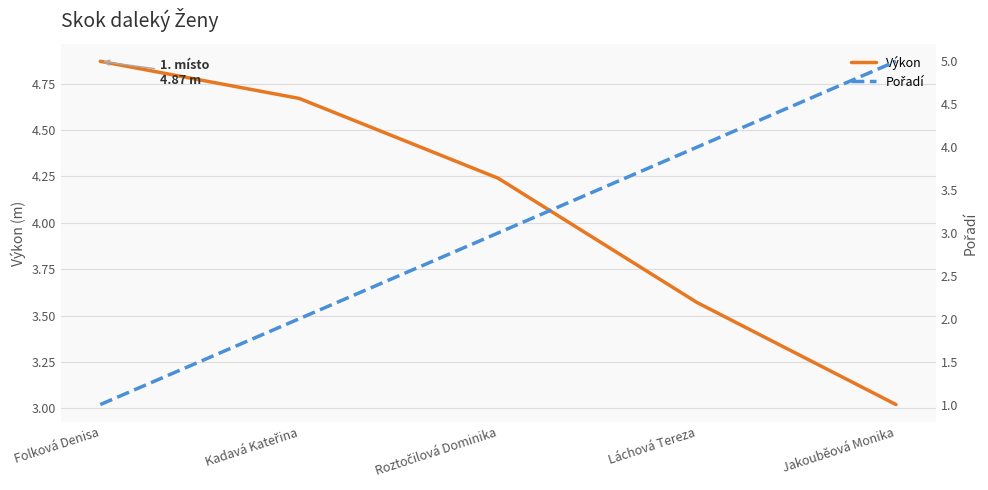

At which label does Výkon reach its peak?

Folková Denisa